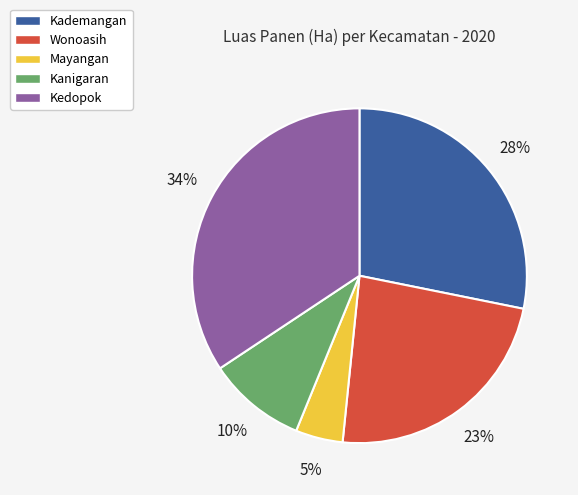

Which has a higher value, Mayangan or Kedopok?

Kedopok